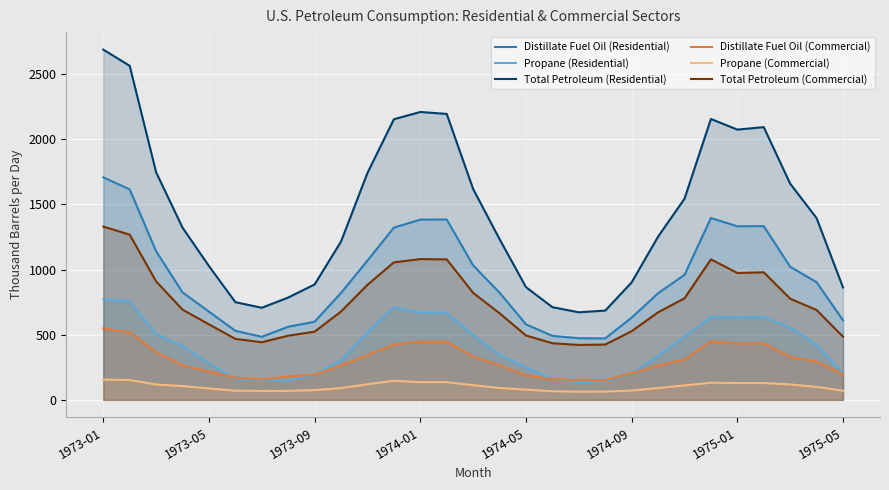

True or false: Total Petroleum (Commercial) and Propane (Residential) intersect in this chart.

False